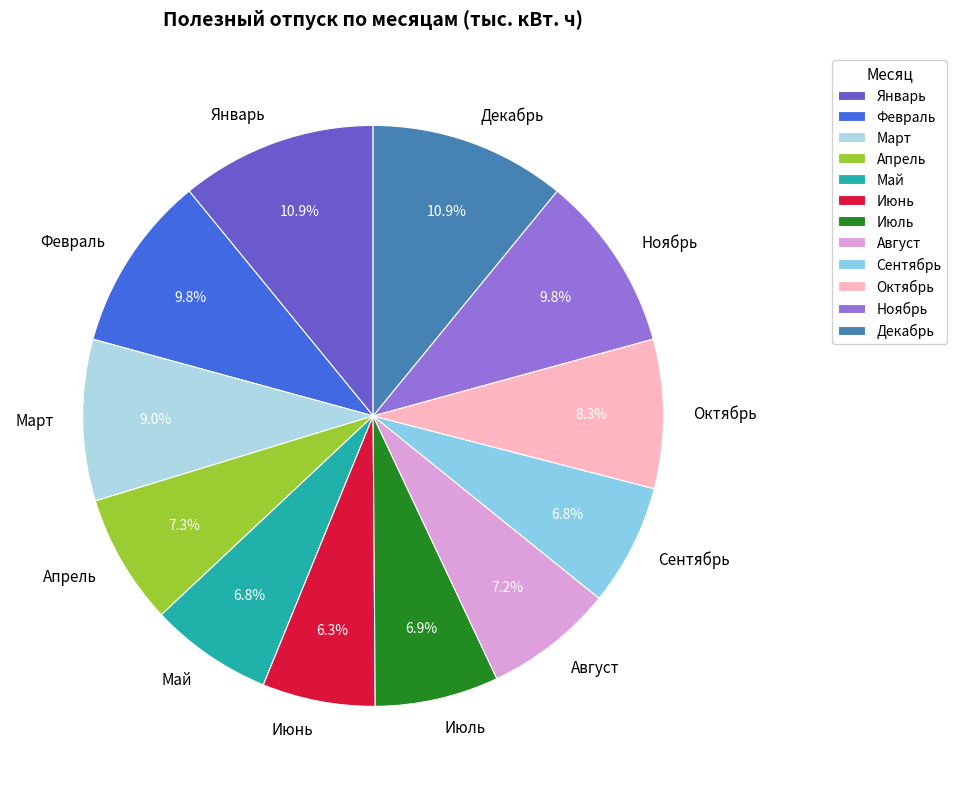

Combined, what portion of the pie is Март and Июнь?

15.3%